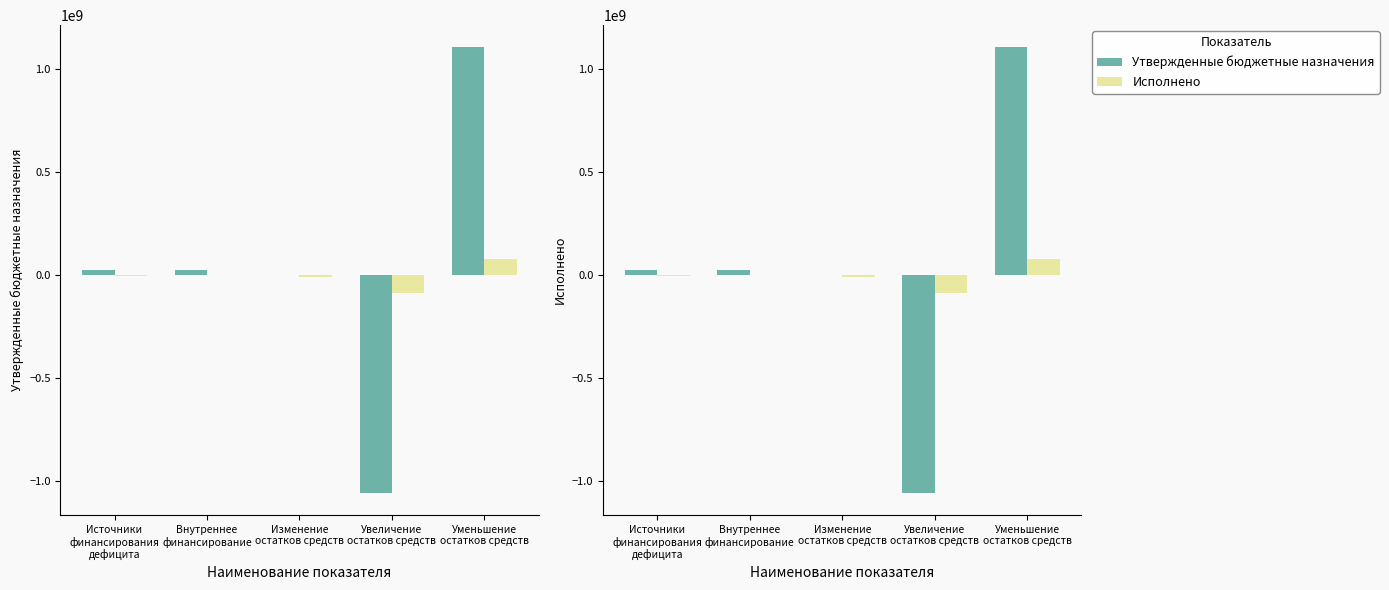

What is the sum of all Утвержденные бюджетные назначения values?

104033885.6